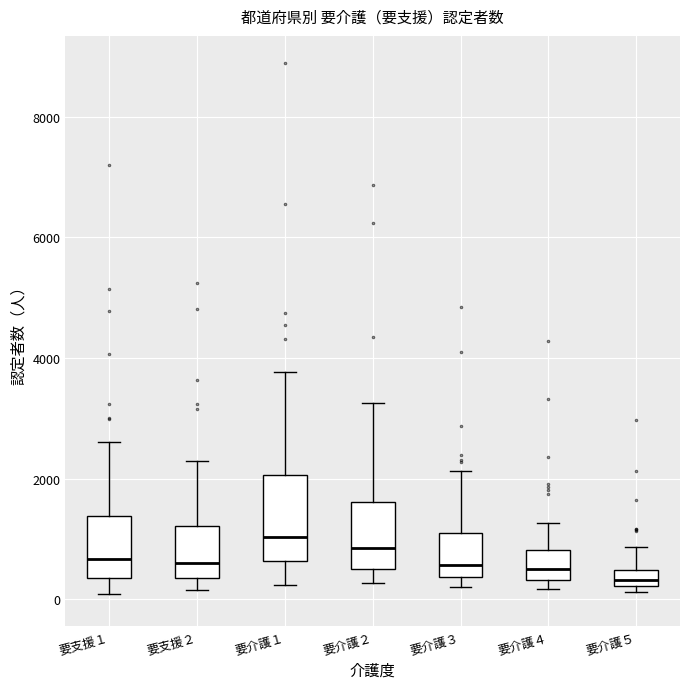

Where is the upper edge of the box for 要支援２ on the y-axis? The values are not printed on the chart, so give them approximately, as read against the axis.

1200